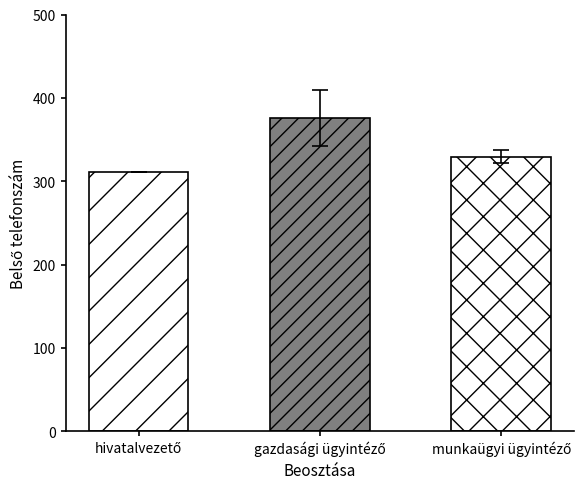

How many data points does each series have?

3